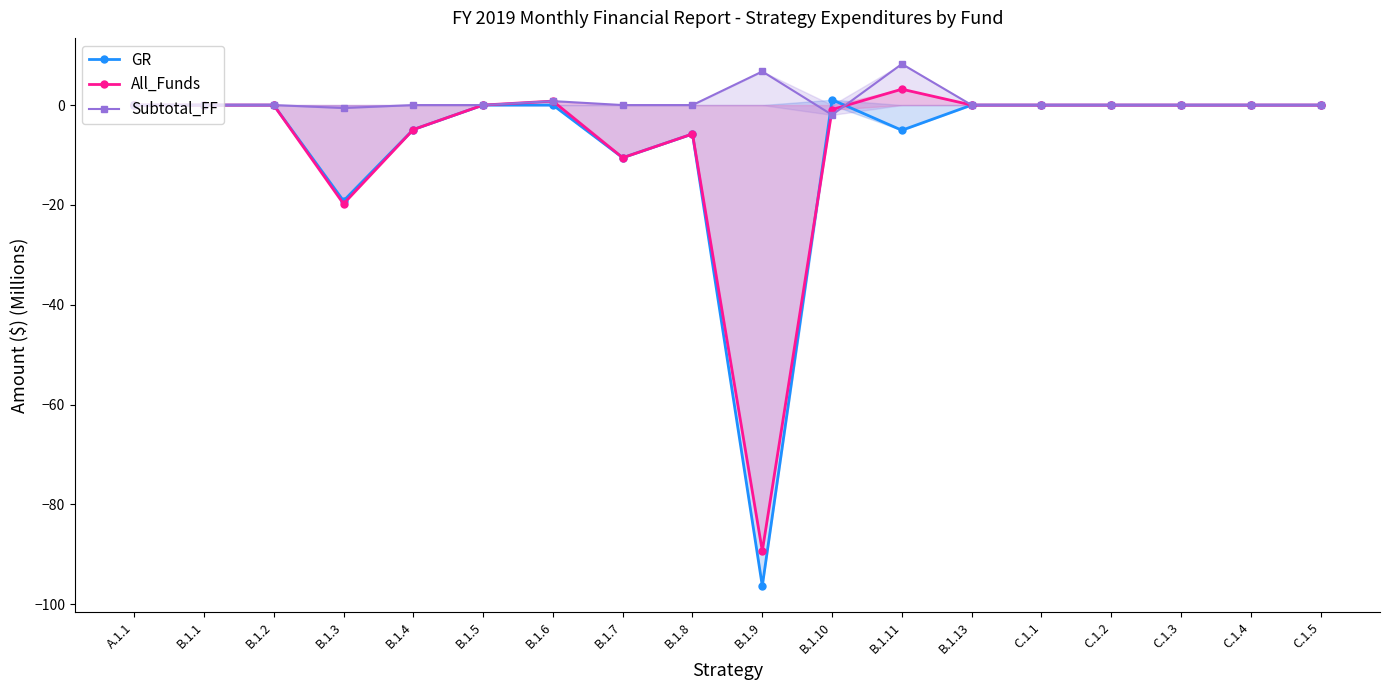

At how many categories does at least one series exceed -20?

18